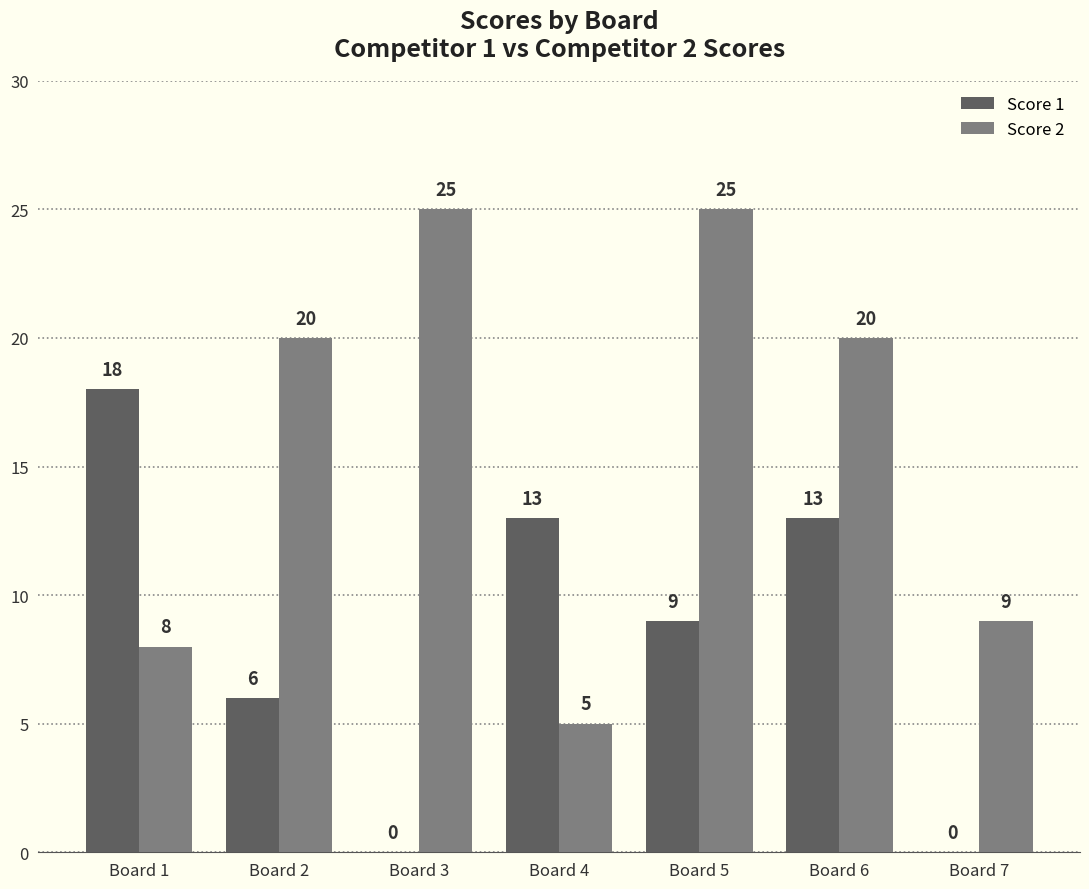

Count the number of data series in this chart.

2